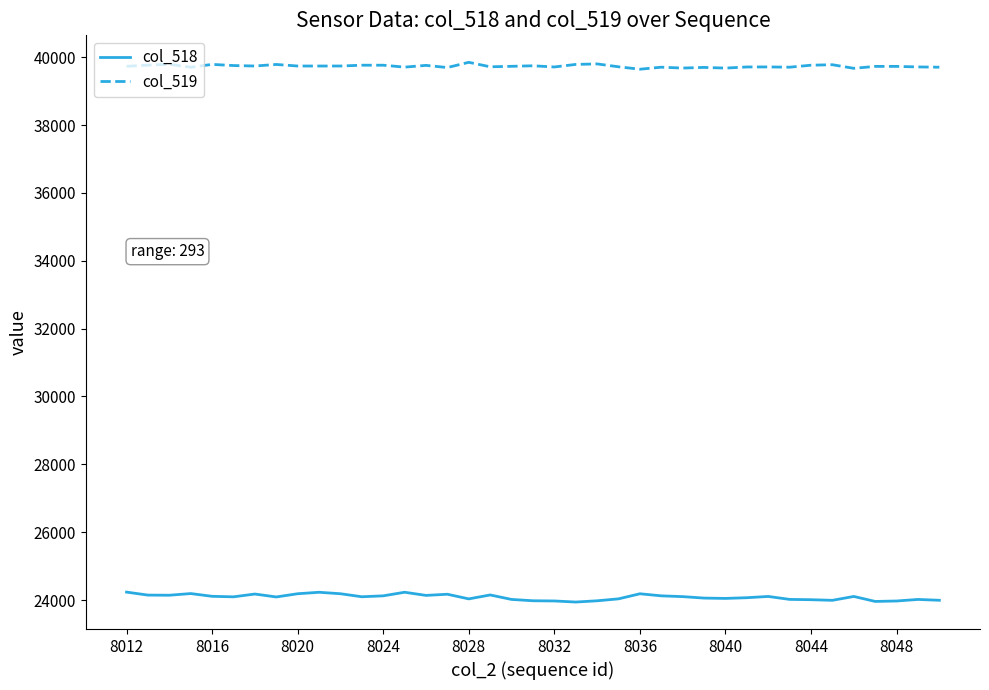

What is the highest value of the col_518 series?

24233